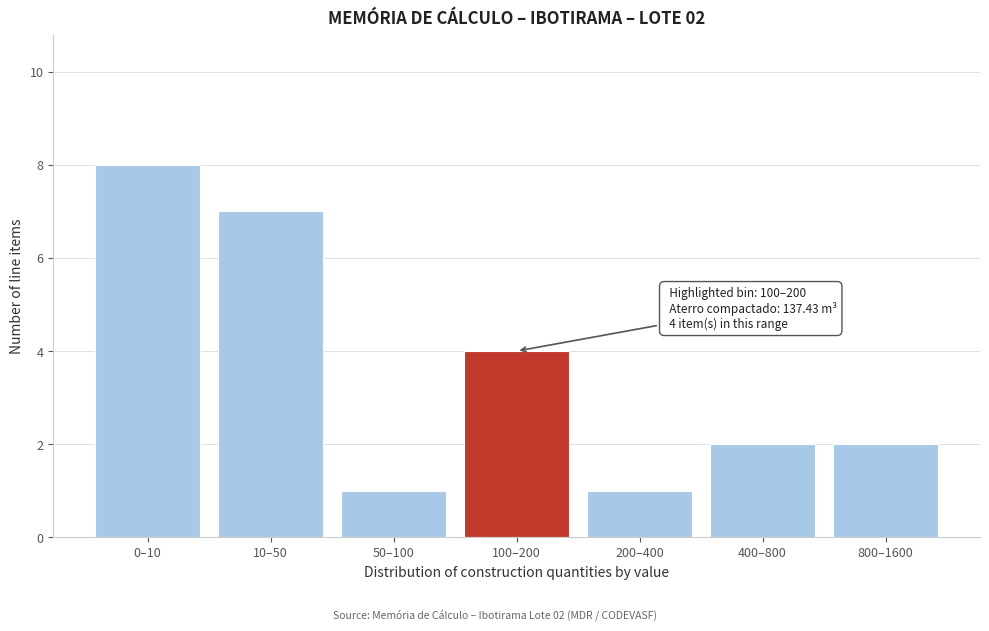

Reading right to left, transcribe all the data shown in this chart.

800–1600=2	400–800=2	200–400=1	100–200=4	50–100=1	10–50=7	0–10=8